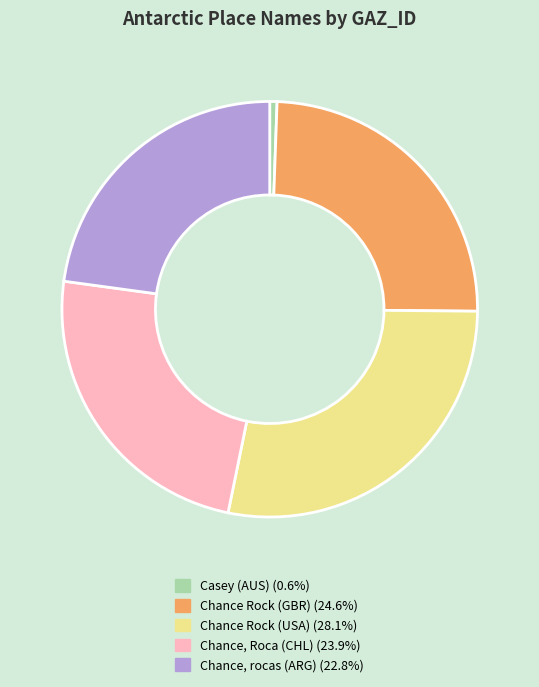

What is the largest slice in the pie chart?

Chance Rock (USA)